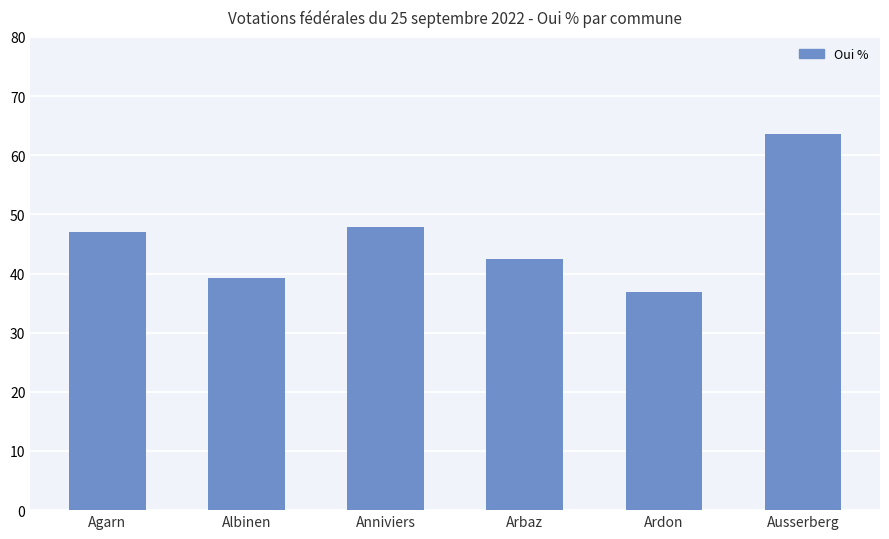

The value at Albinen is 24.6. True or false?

False